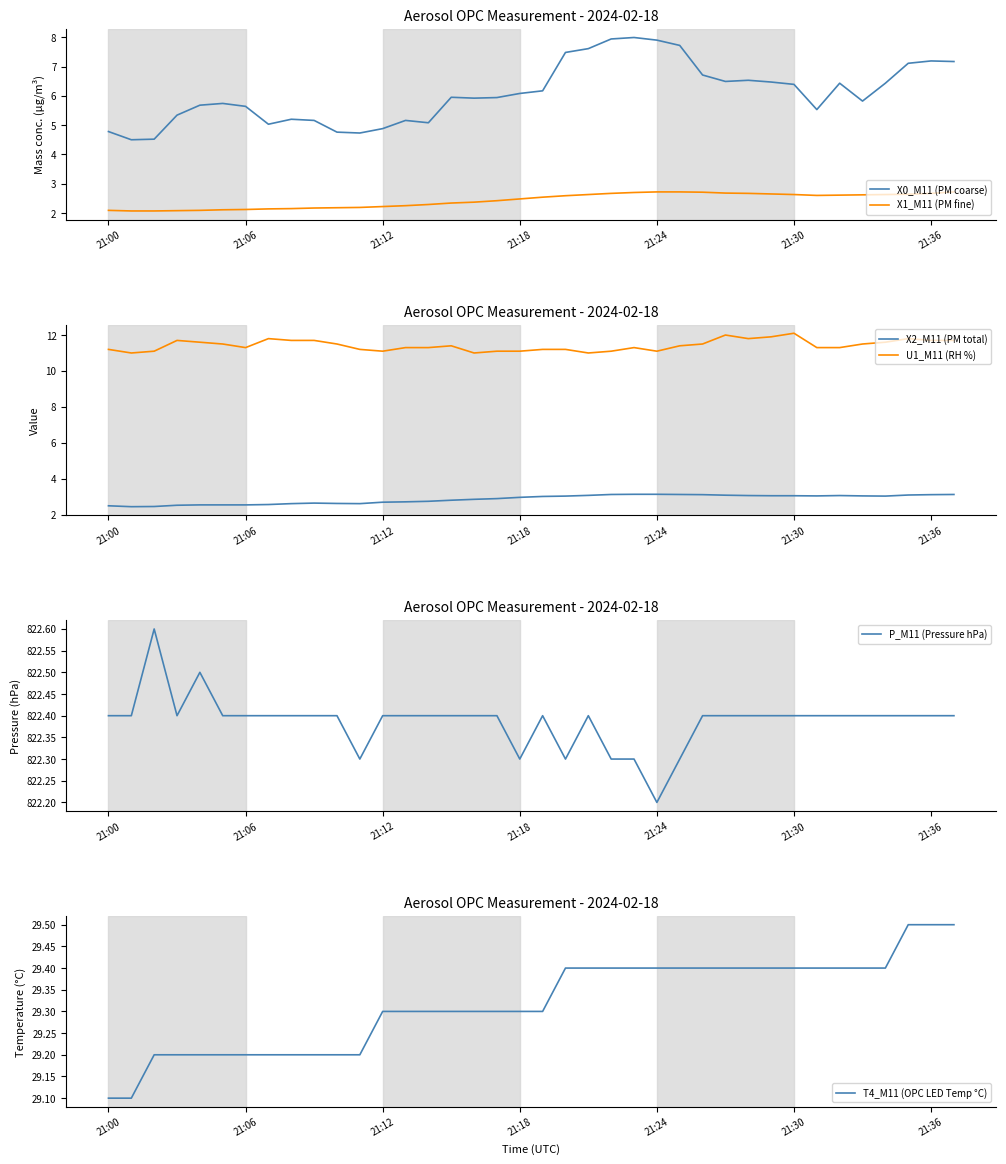

At which label does X0_M11 (PM coarse) reach its peak?

23